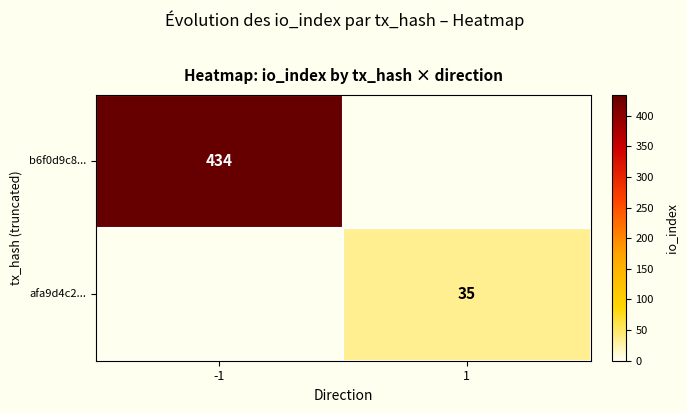

Is it true that afa9d4c2... equals 35 at 1?

True